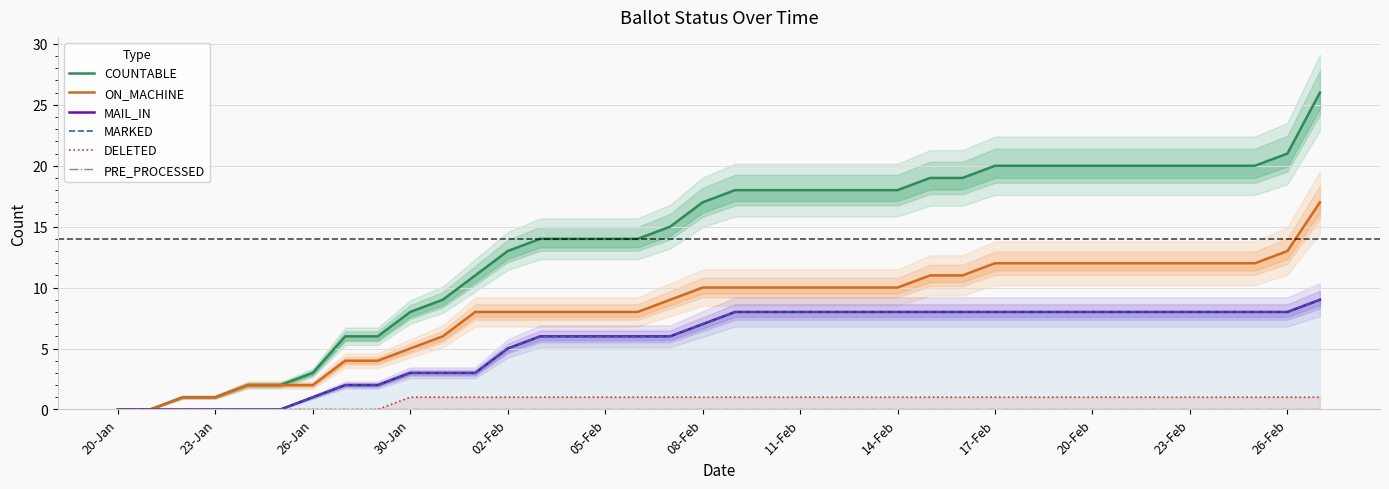

True or false: DELETED and COUNTABLE cross at least once.

False